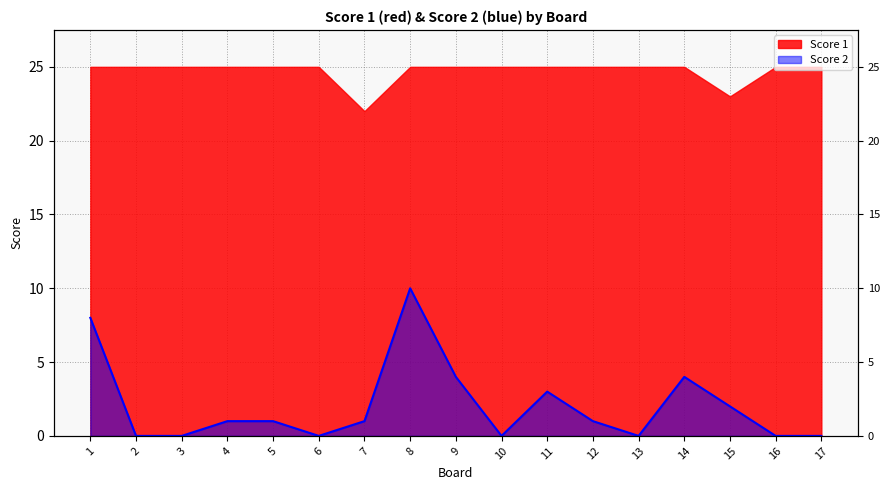

How many interior local valleys (lower than both neighbors) does the data have?

3